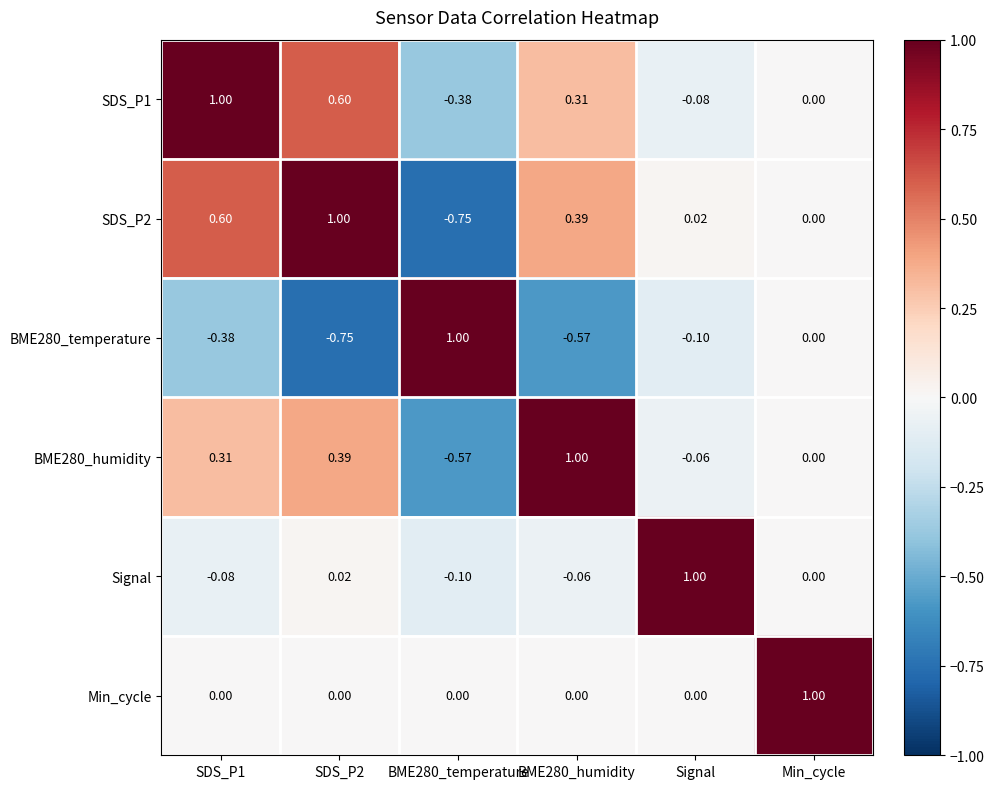

Is the value of SDS_P2 at Signal greater than the value of BME280_temperature at Min_cycle?

Yes